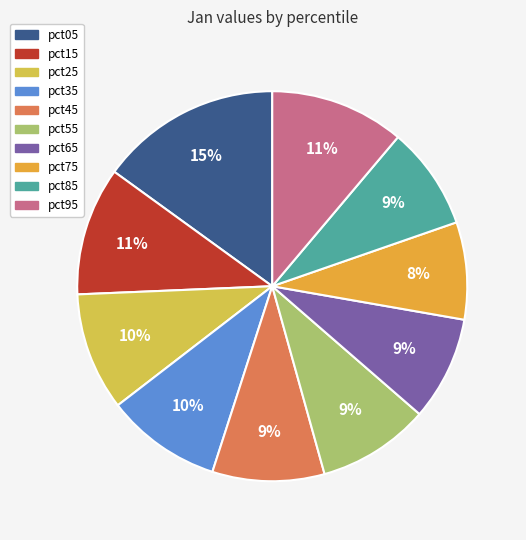

Is pct25 the majority of the pie?

No